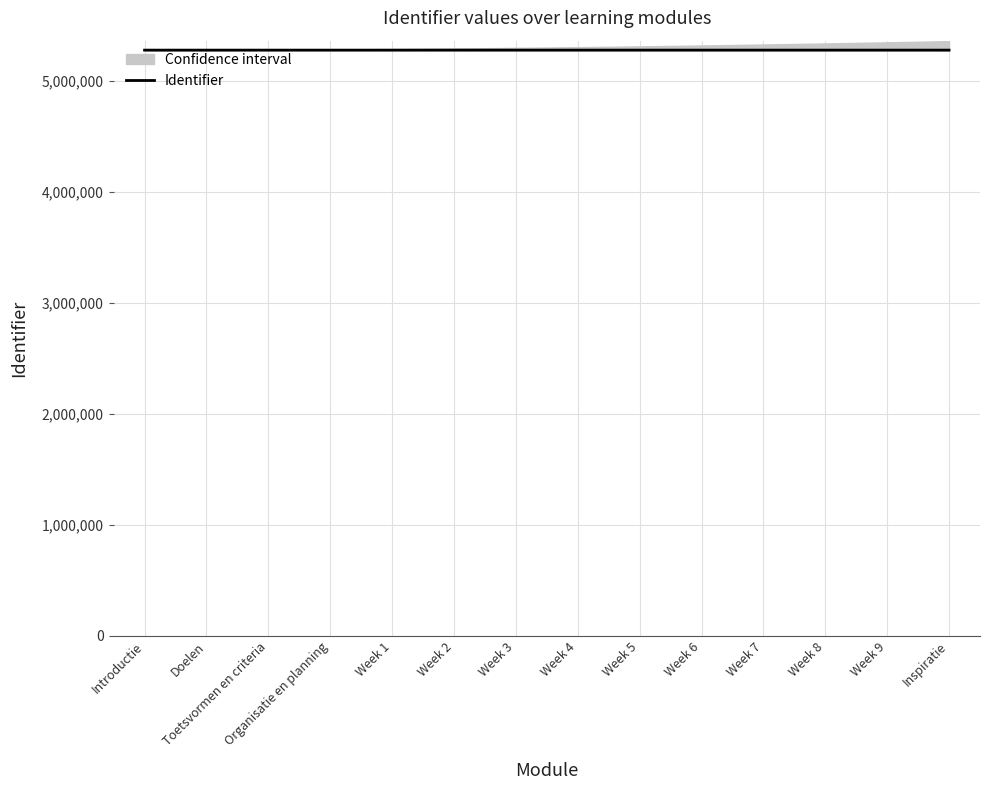

What is the lowest value of the Identifier series?

5274108